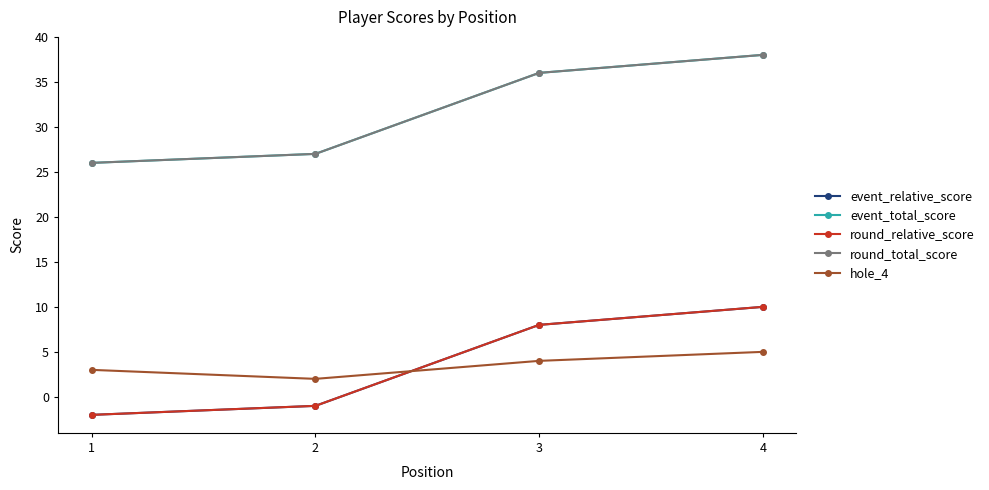

At 3, list the series in order from smallest to largest.

hole_4, event_relative_score, round_relative_score, event_total_score, round_total_score